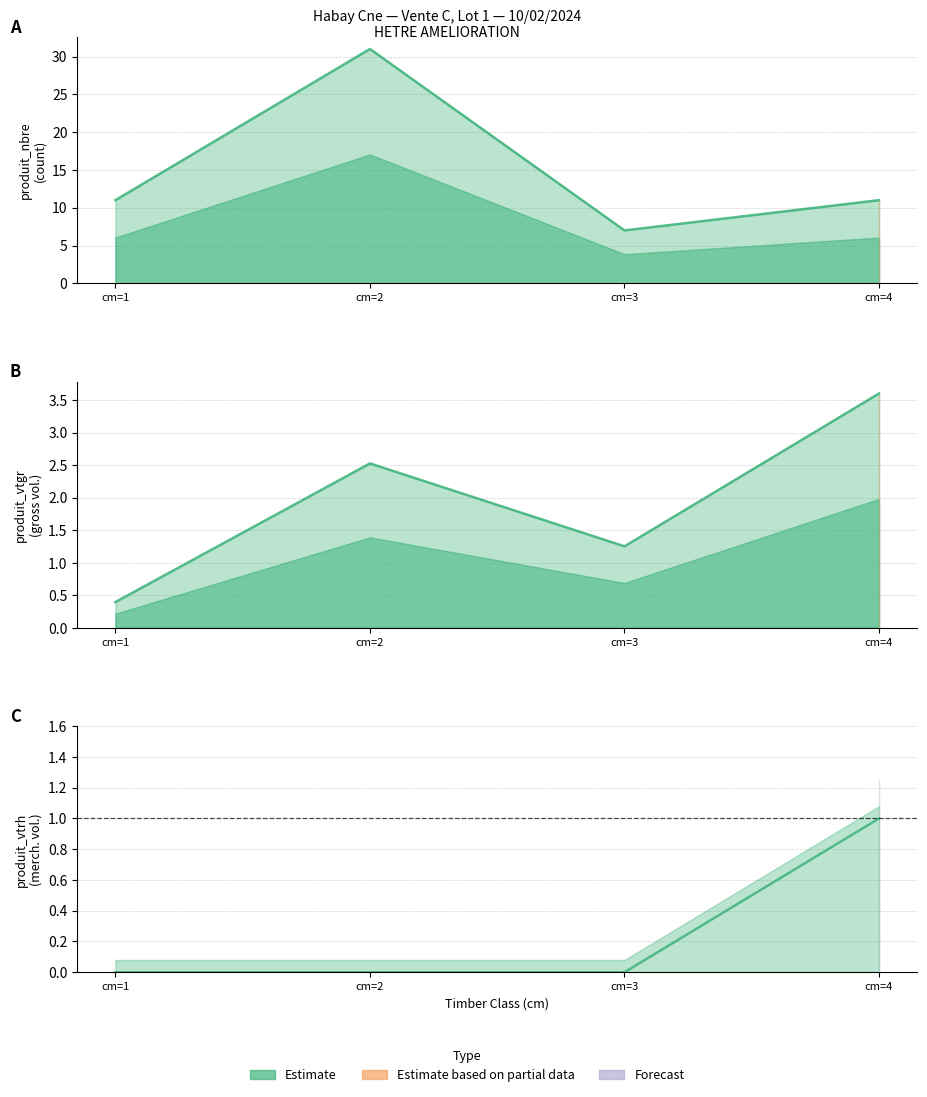

What is the highest value of the produit_vtrh series?

1.0